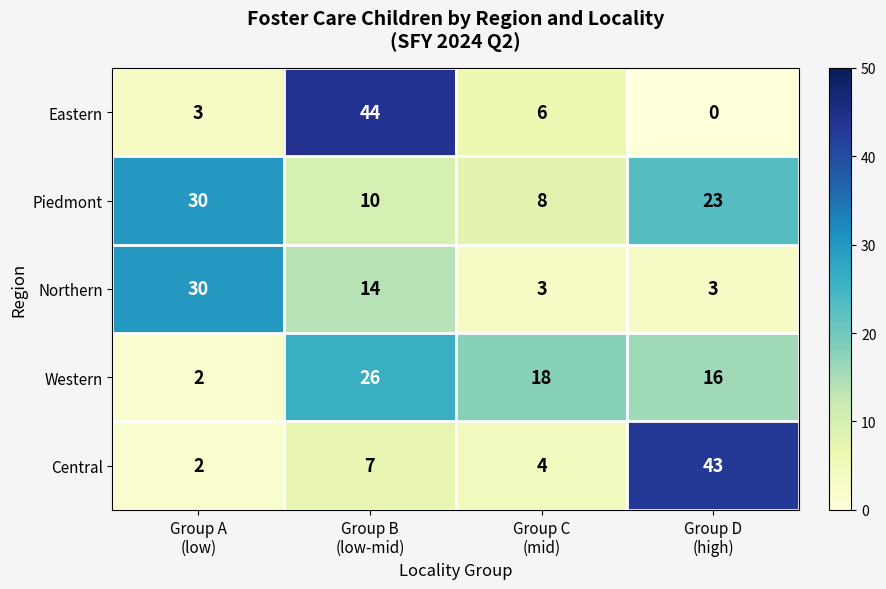

Which series has the largest total across all categories?

Piedmont